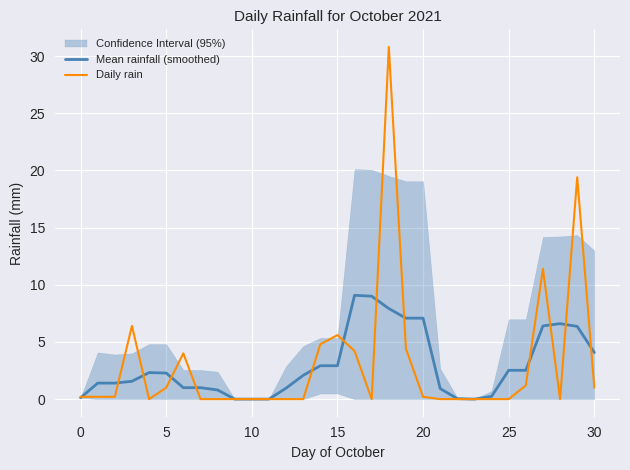

At 7, list the series in order from largest to smallest.

Mean rainfall (smoothed), Daily rain